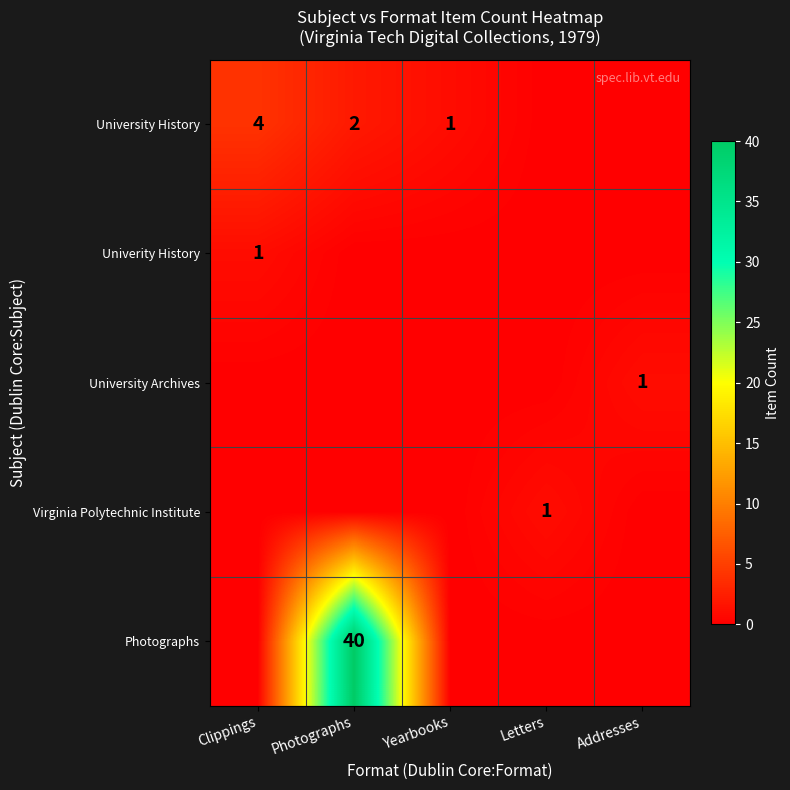

True or false: University History has a value of 2 at Yearbooks.

False